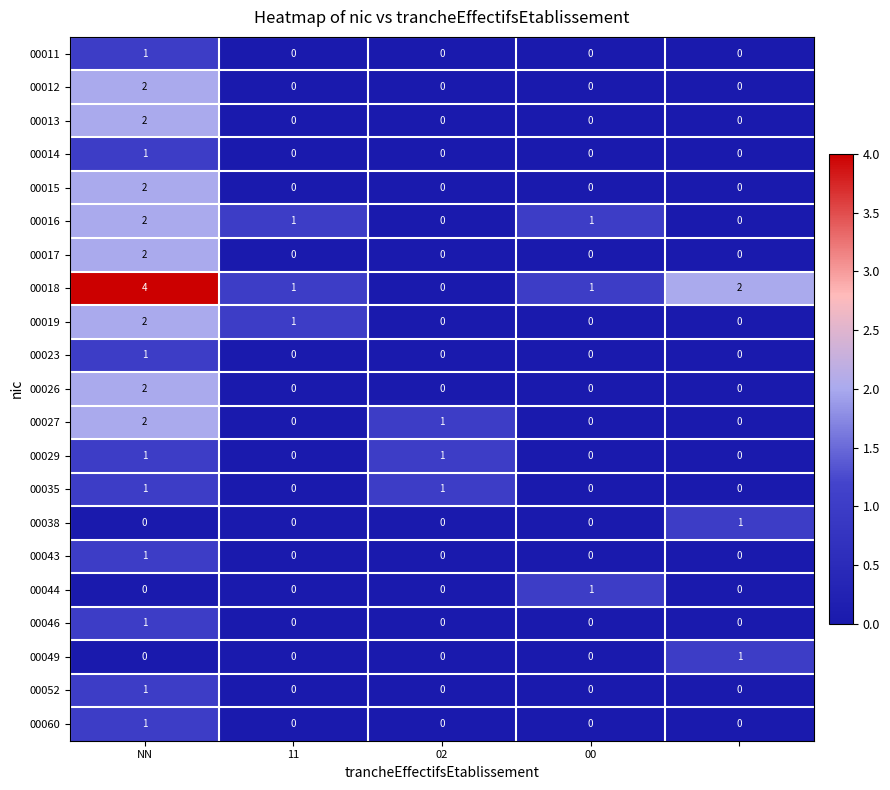

Count the 00046 values in the range 0 to 1.

5